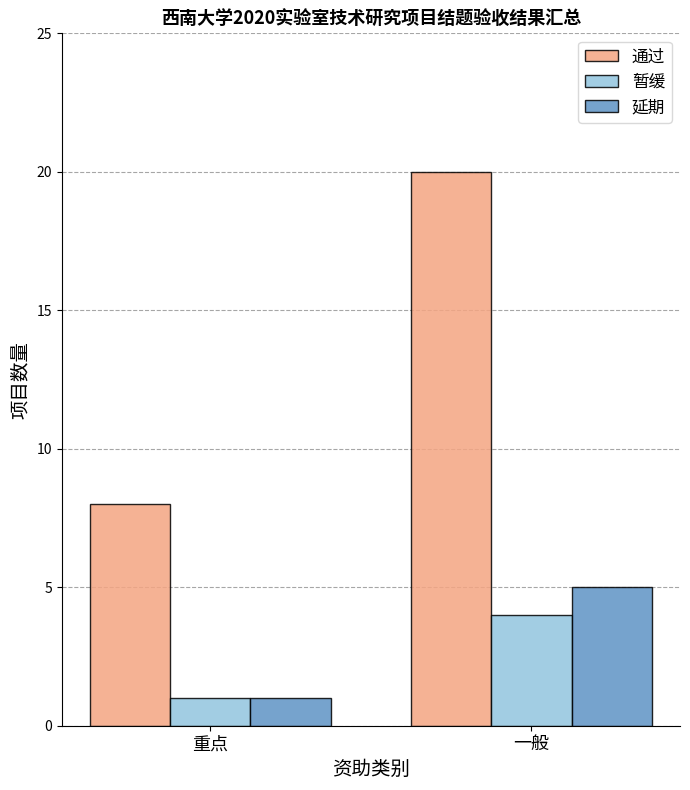

Which label corresponds to the smallest value in the chart?

重点